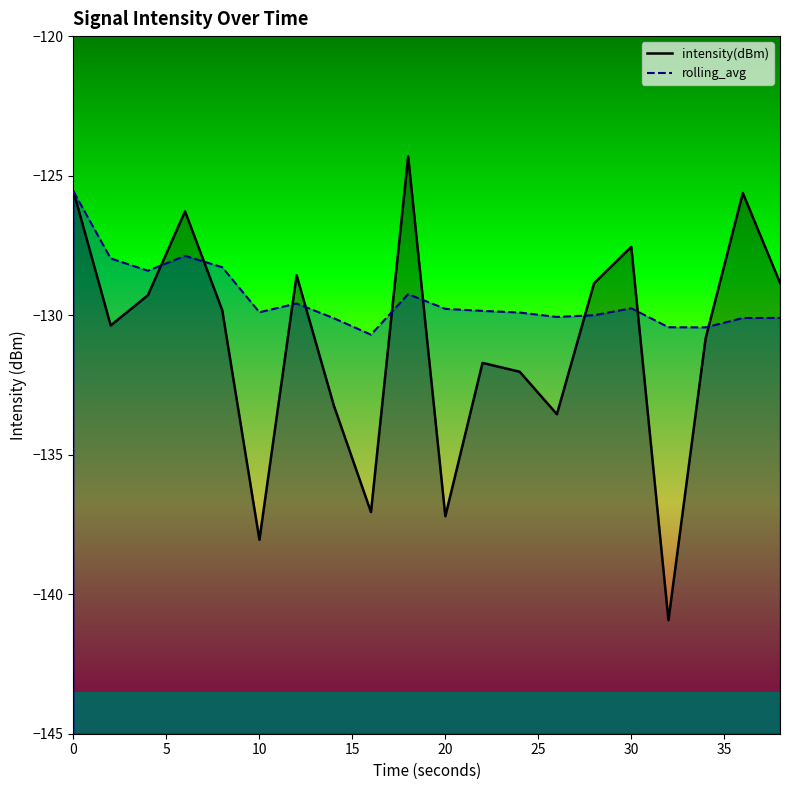

Is the value of rolling_avg at 2 greater than the value of intensity(dBm) at 34?

Yes